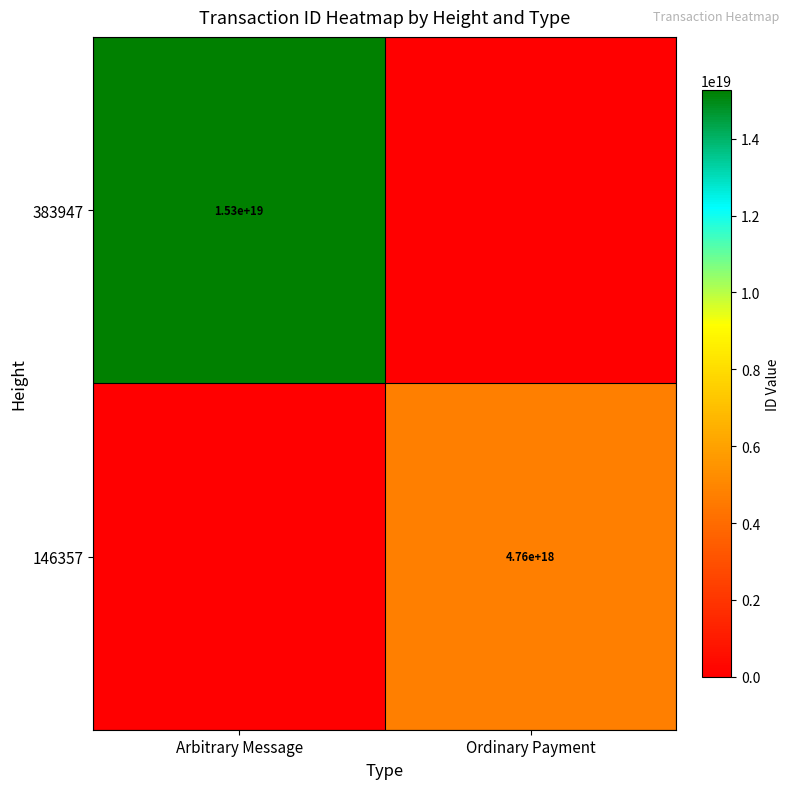

The 146357 series shows 4760000000000000000 at Ordinary Payment. True or false?

True